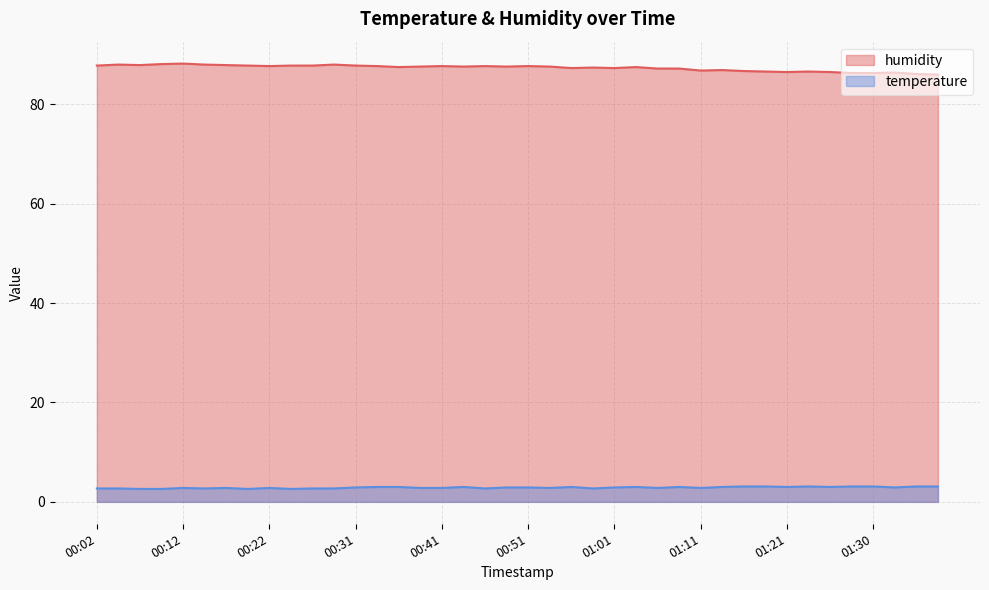

What are all the series names shown in the legend?

humidity, temperature